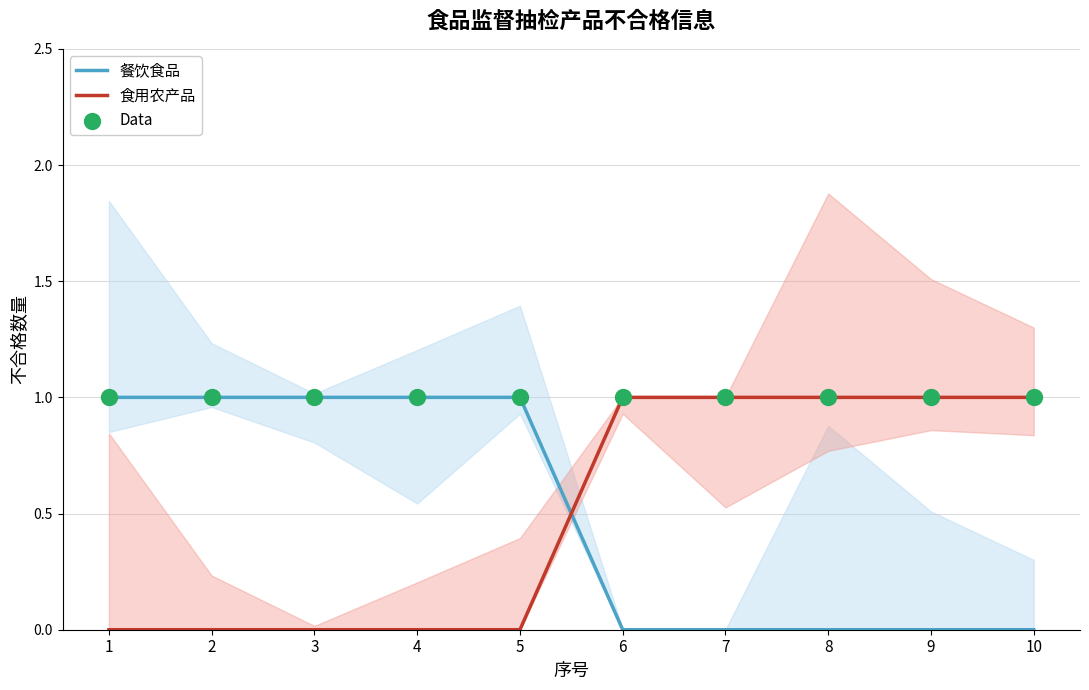

Which series has the largest total across all categories?

Data